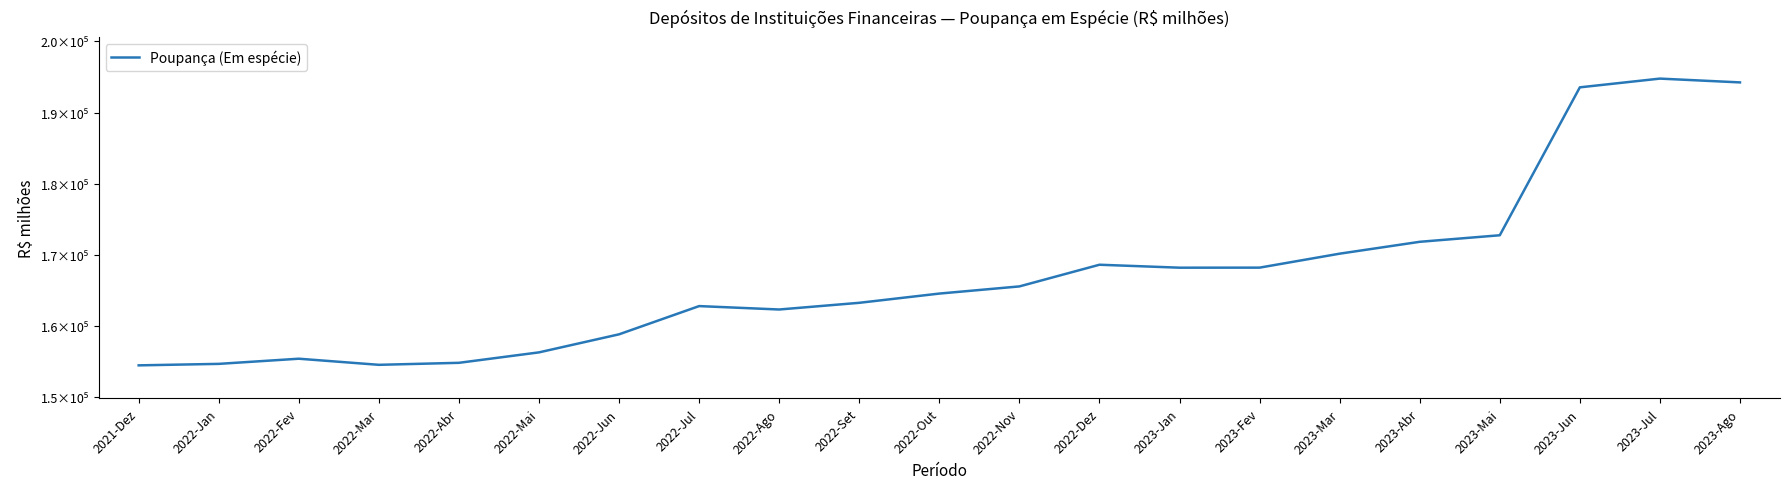

True or false: the data shows 194764.2 at 2023-Jul.

True